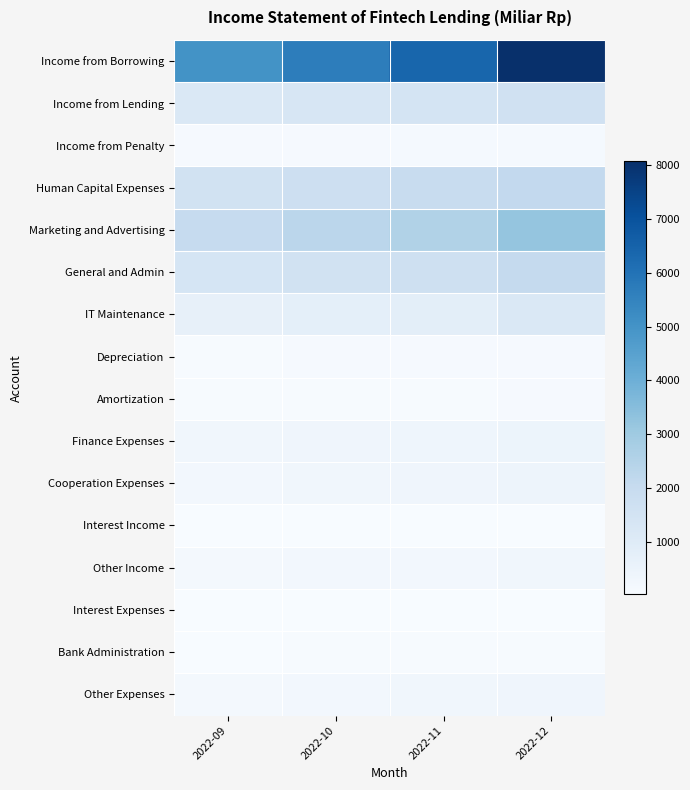

How many distinct data groups are displayed?

16